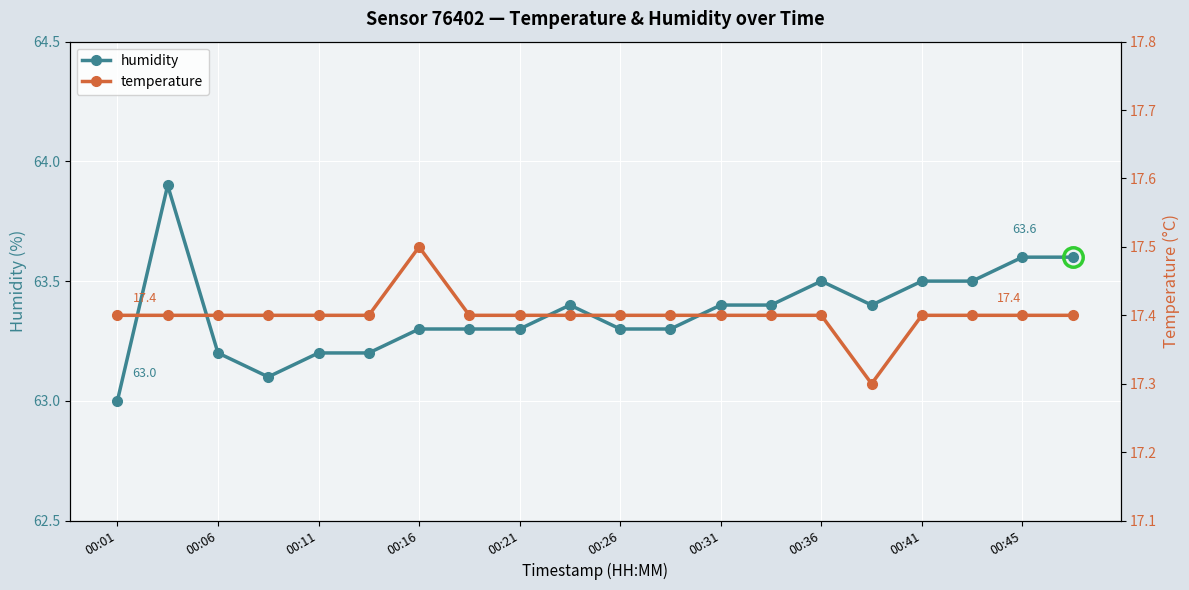

Reading left to right, extract all data points from this chart.

humidity: 63.0	63.9	63.2	63.1	63.2	63.2	63.3	63.3	63.3	63.4	63.3	63.3	63.4	63.4	63.5	63.4	63.5	63.5	63.6	63.6
temperature: 17.4	17.4	17.4	17.4	17.4	17.4	17.5	17.4	17.4	17.4	17.4	17.4	17.4	17.4	17.4	17.3	17.4	17.4	17.4	17.4